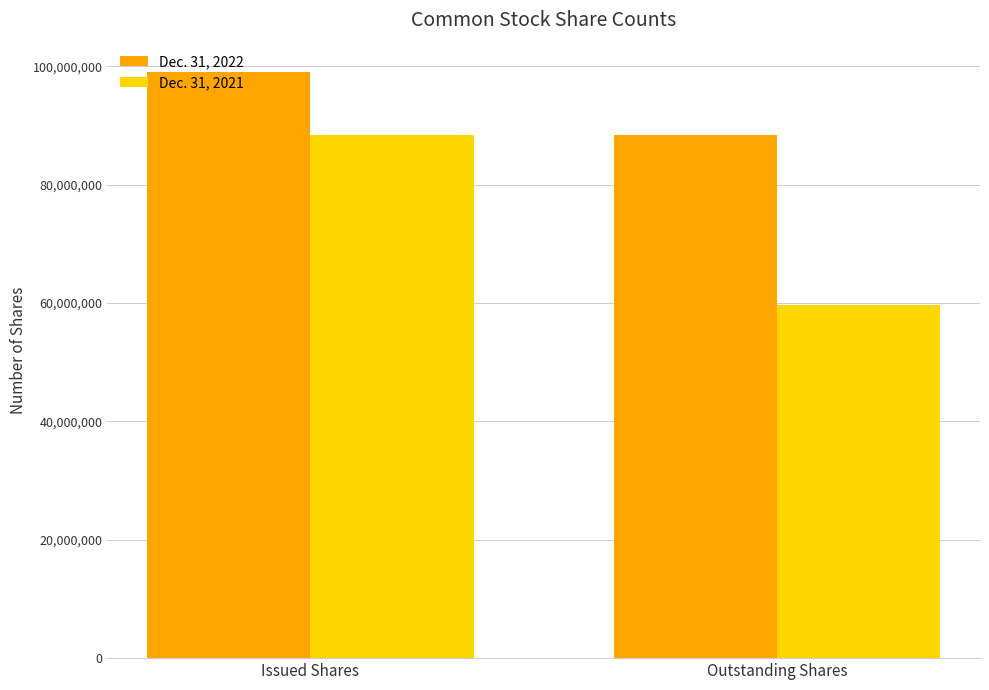

How many bars are there in total?

4